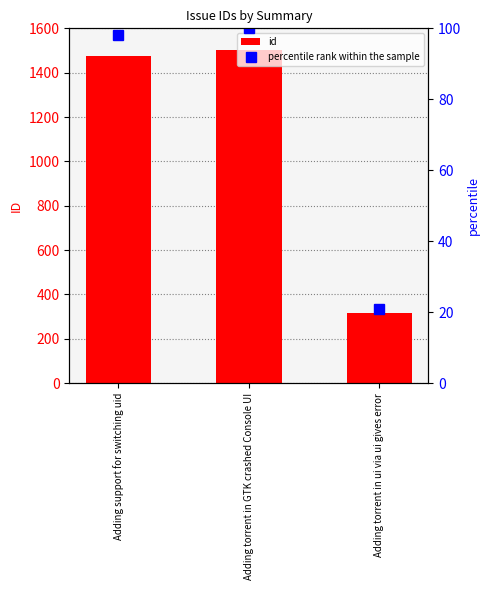

Does the chart contain stacked bars?

No